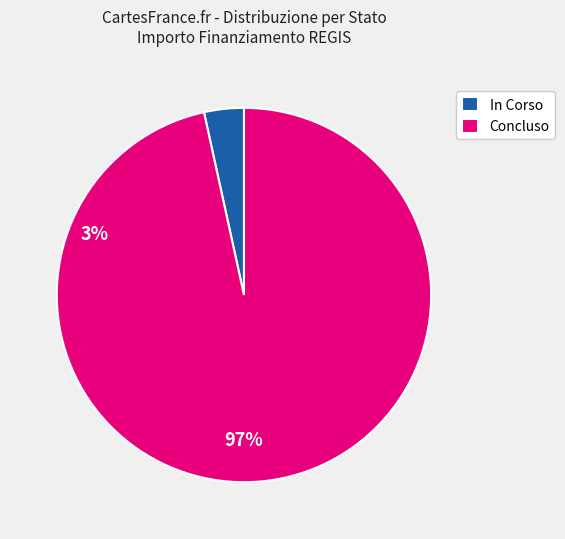

True or false: Concluso accounts for 85% of the total.

False